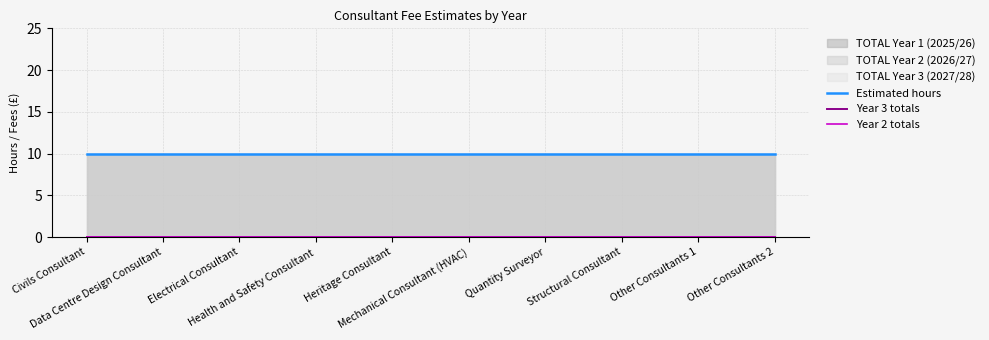

Reading left to right, extract all data points from this chart.

Estimated hours: Civils Consultant=10	Data Centre Design Consultant=10	Electrical Consultant=10	Health and Safety Consultant=10	Heritage Consultant=10	Mechanical Consultant (HVAC)=10	Quantity Surveyor=10	Structural Consultant=10	Other Consultants 1=10	Other Consultants 2=10
Year 3 totals: Civils Consultant=0	Data Centre Design Consultant=0	Electrical Consultant=0	Health and Safety Consultant=0	Heritage Consultant=0	Mechanical Consultant (HVAC)=0	Quantity Surveyor=0	Structural Consultant=0	Other Consultants 1=0	Other Consultants 2=0
Year 2 totals: Civils Consultant=0	Data Centre Design Consultant=0	Electrical Consultant=0	Health and Safety Consultant=0	Heritage Consultant=0	Mechanical Consultant (HVAC)=0	Quantity Surveyor=0	Structural Consultant=0	Other Consultants 1=0	Other Consultants 2=0